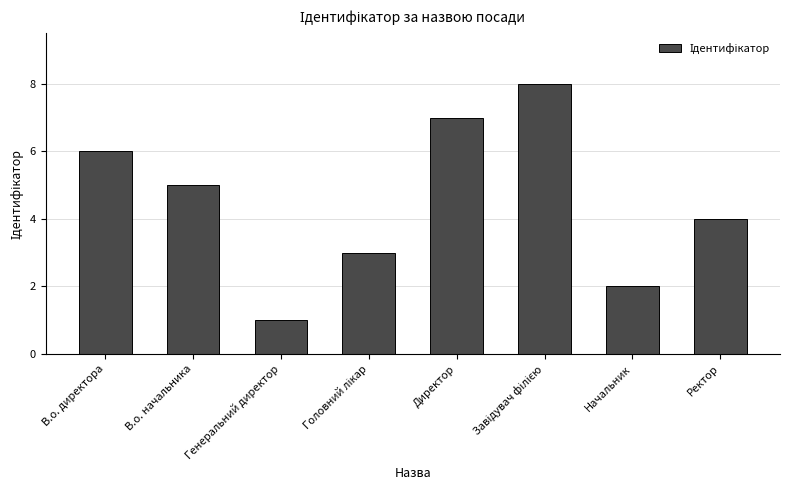

What is the maximum value shown in the chart?

8